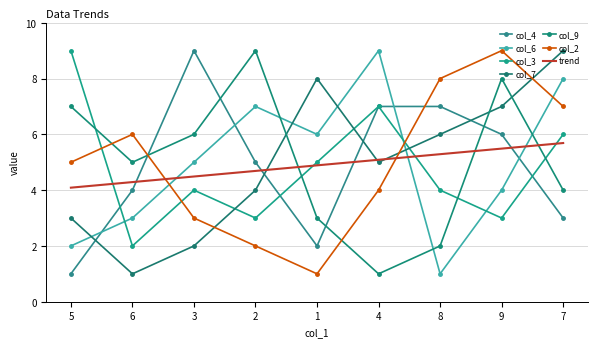

In col_2, how many points are lower than both neighbors (excluding endpoints)?

1